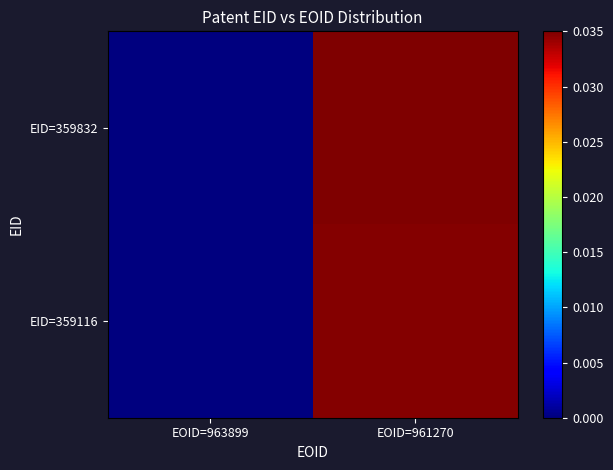

Between EOID=961270 and EOID=963899, which is larger?

EOID=961270